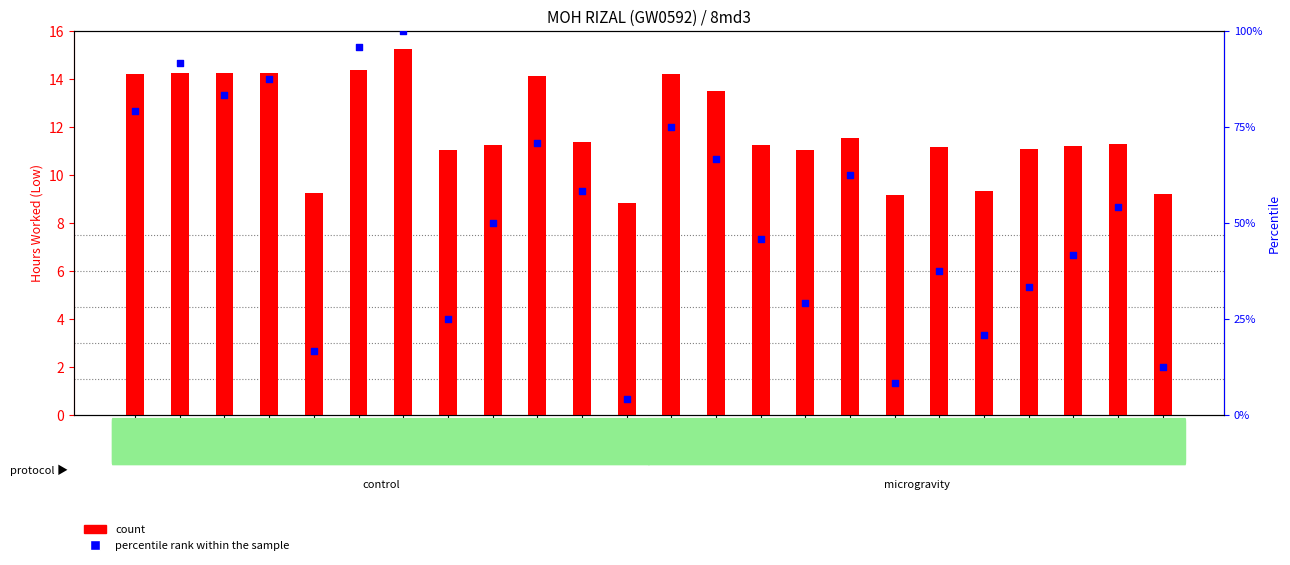

At how many categories does at least one series exceed 35?

16